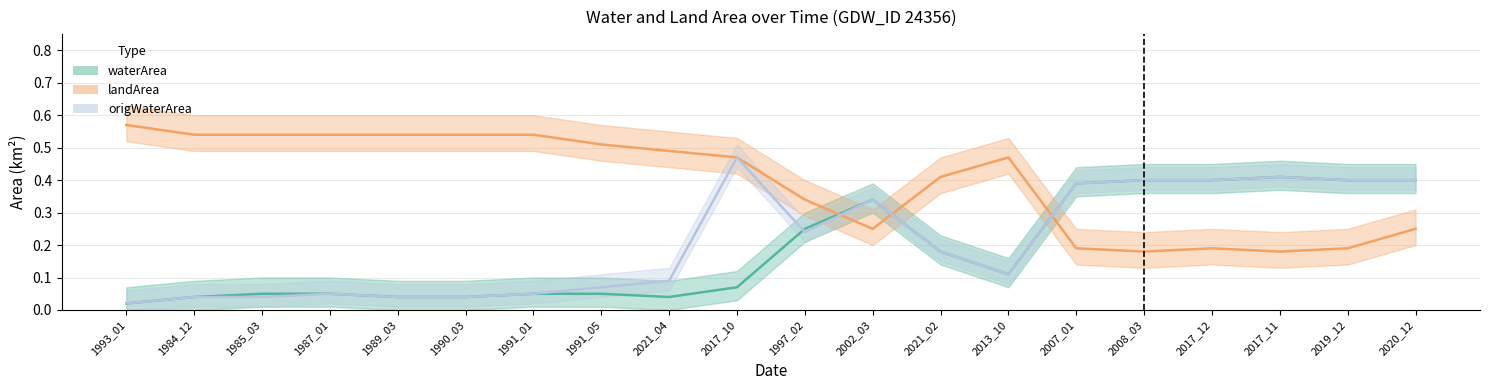

What position from the right is 1989_03?

16